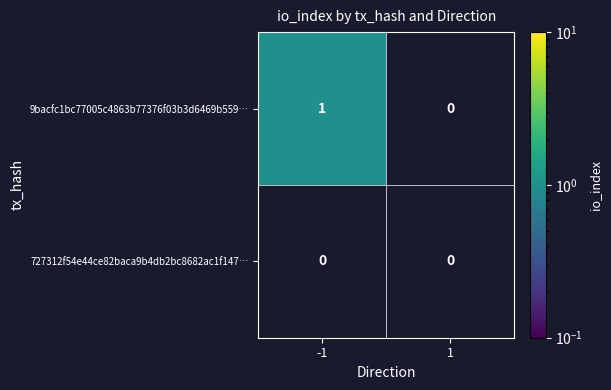

Which series has the widest spread of values?

9bacfc1bc77005c4863b77376f03b3d6469b559…